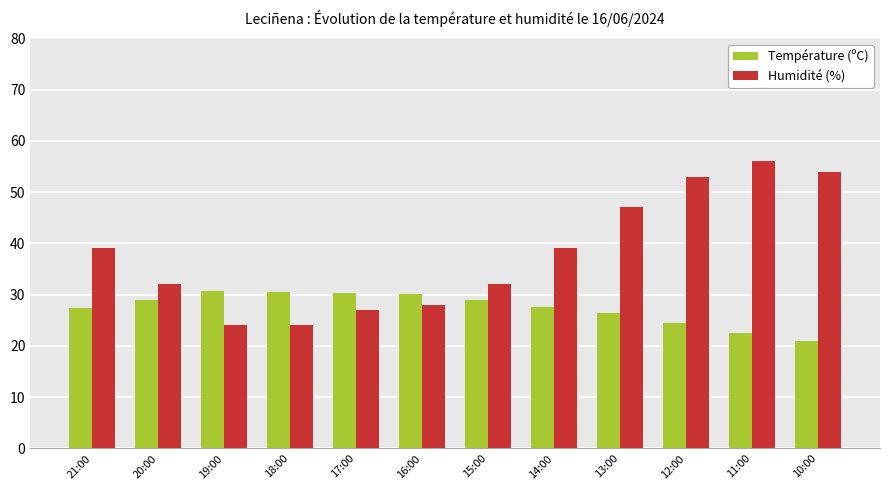

How many groups of bars are there?

12